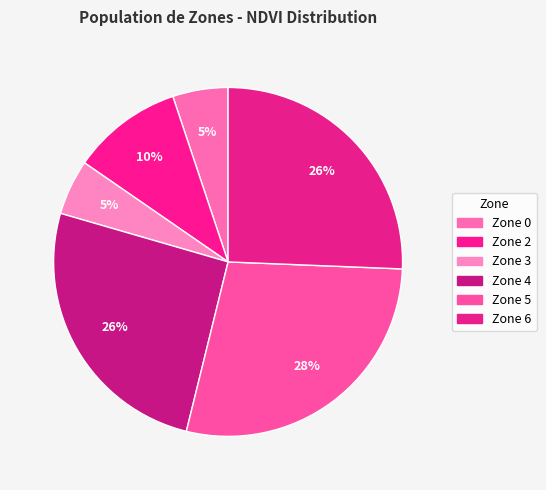

Is Zone 2 the majority of the pie?

No